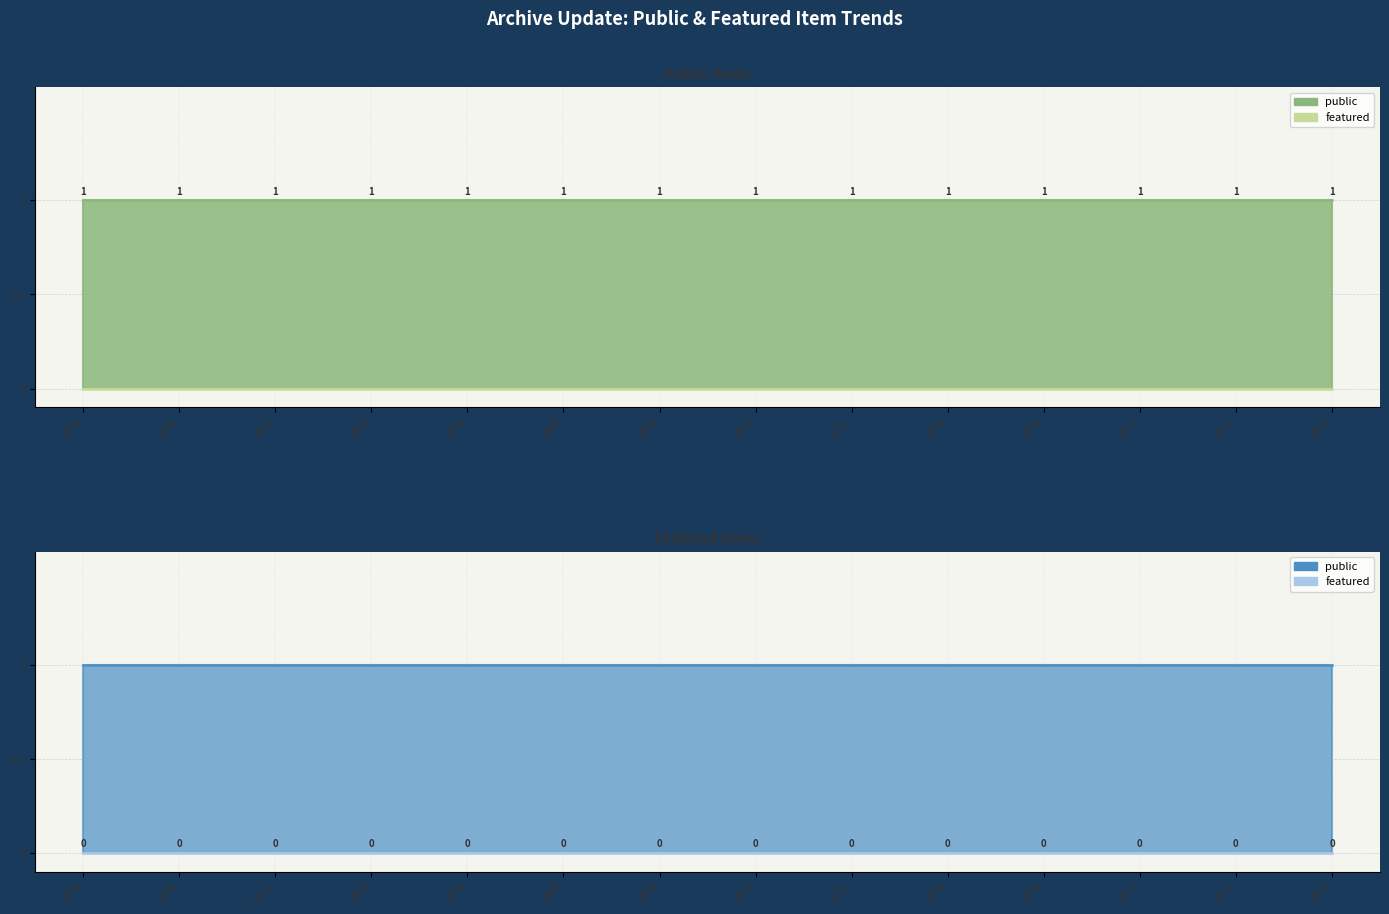

What is the maximum value for public?

1